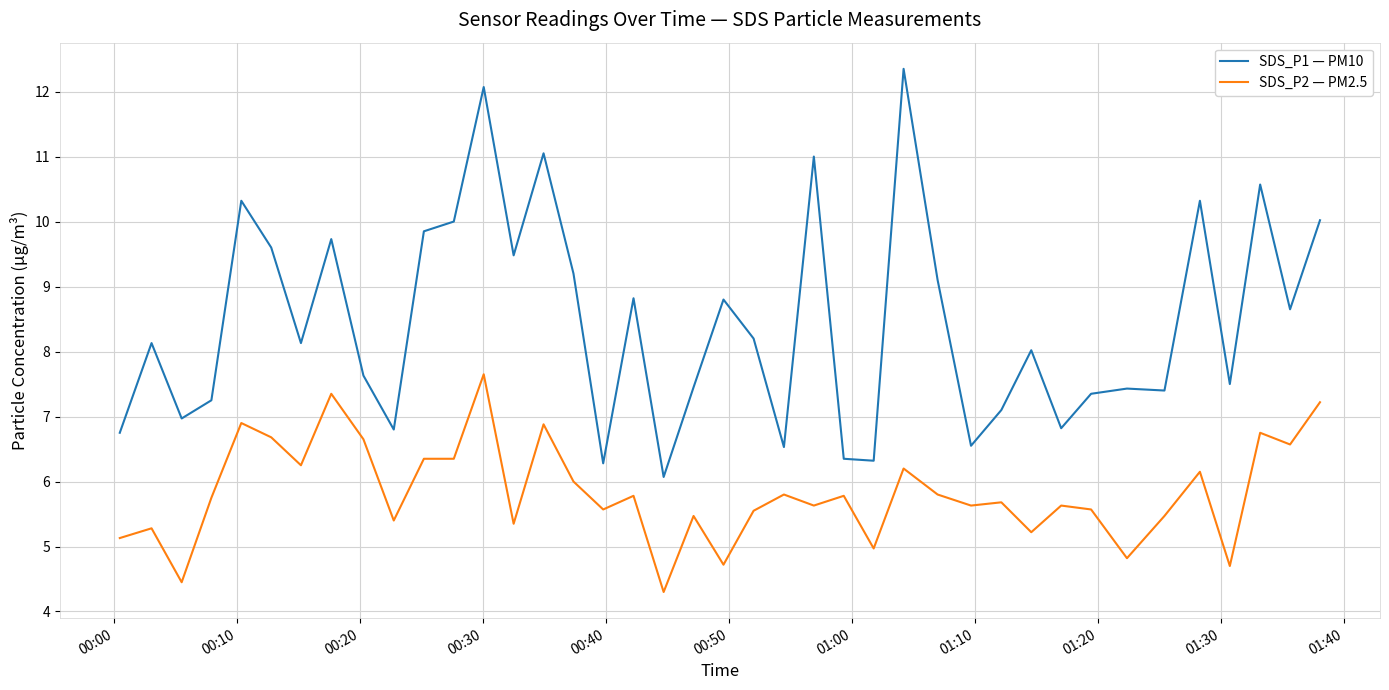

Which series has the largest total across all categories?

SDS_P1 — PM10